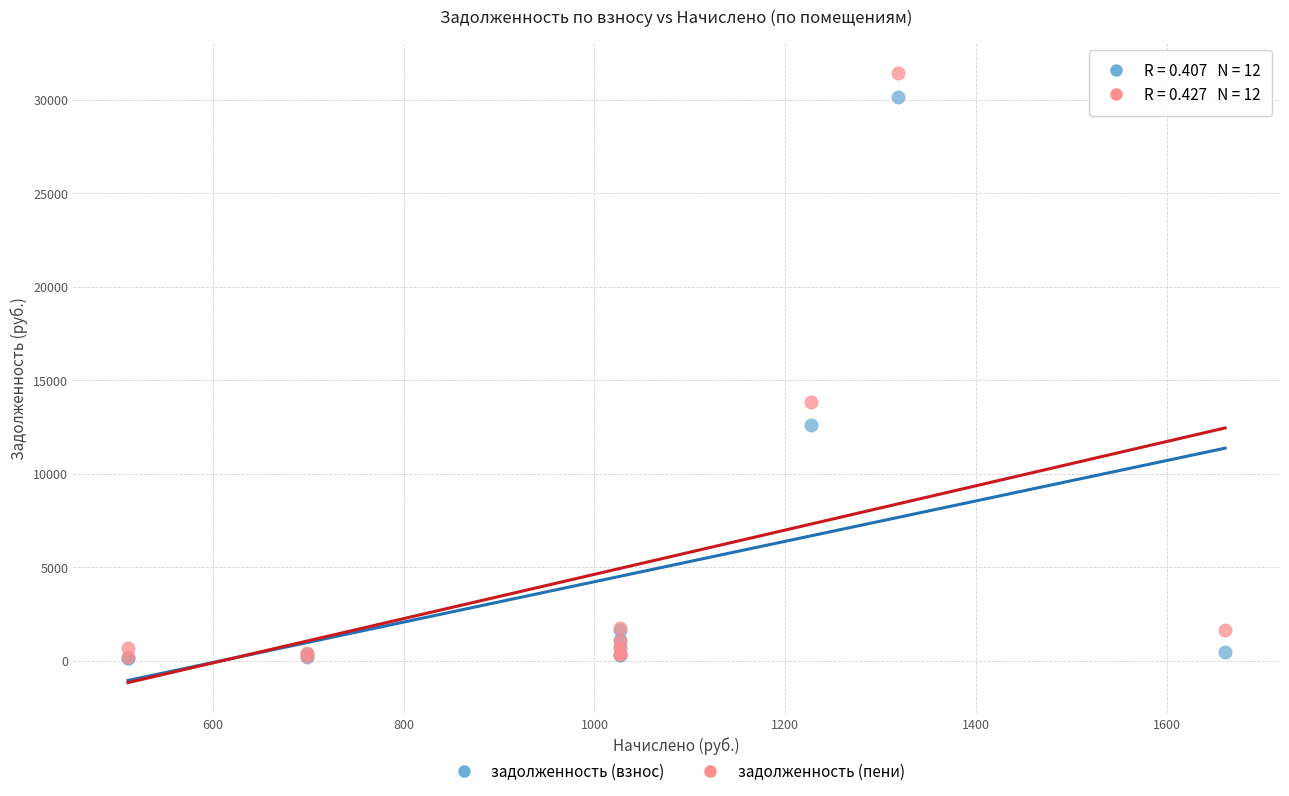

Which series has the widest spread of Y values?

задолженность (пени)